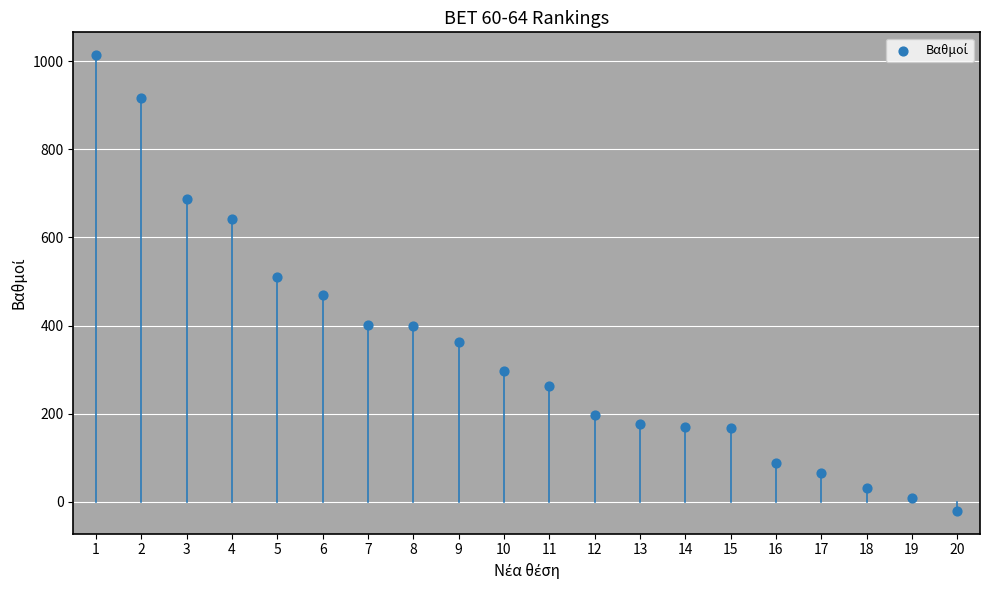

What Y value in the scatter plot is closest to 496?

511.1